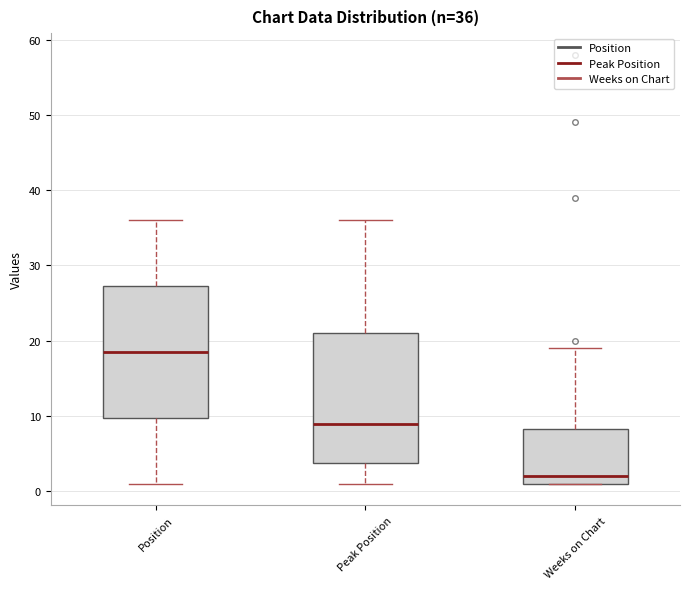

Which box's median line is the lowest?

Weeks on Chart